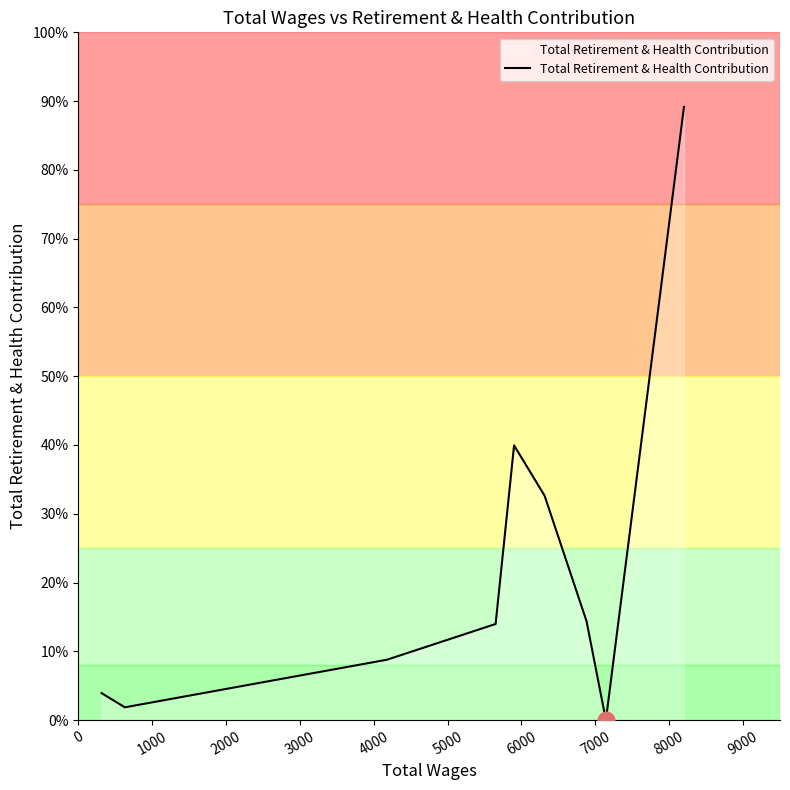

Is this an area chart (filled region under the line)?

Yes